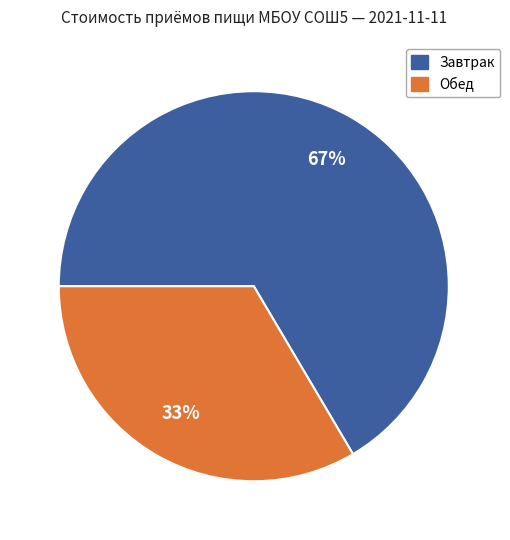

To the nearest percent, what is the average slice percentage?

50%